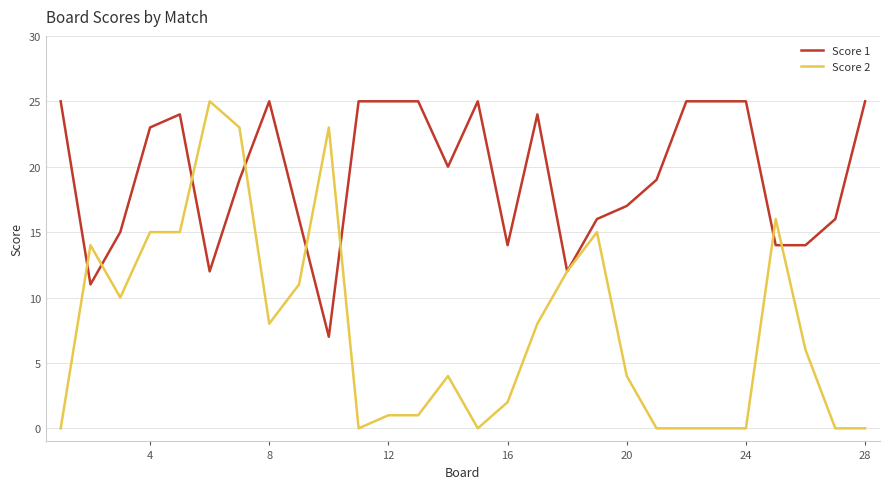

Which series has the widest spread of values?

Score 2